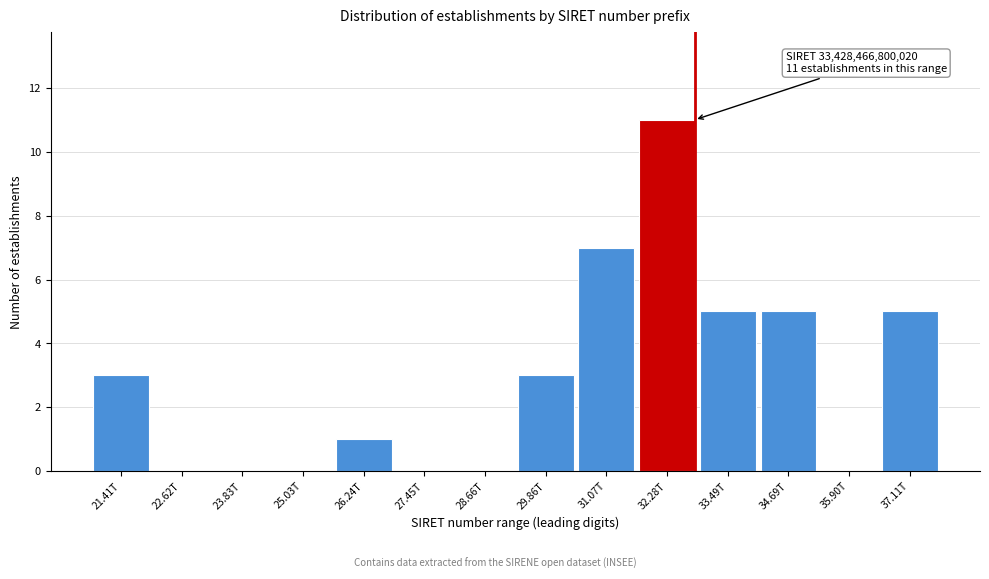

Reading left to right, transcribe all the data shown in this chart.

21.41T=3	22.62T=0	23.83T=0	25.03T=0	26.24T=1	27.45T=0	28.66T=0	29.86T=3	31.07T=7	32.28T=11	33.49T=5	34.69T=5	35.90T=0	37.11T=5